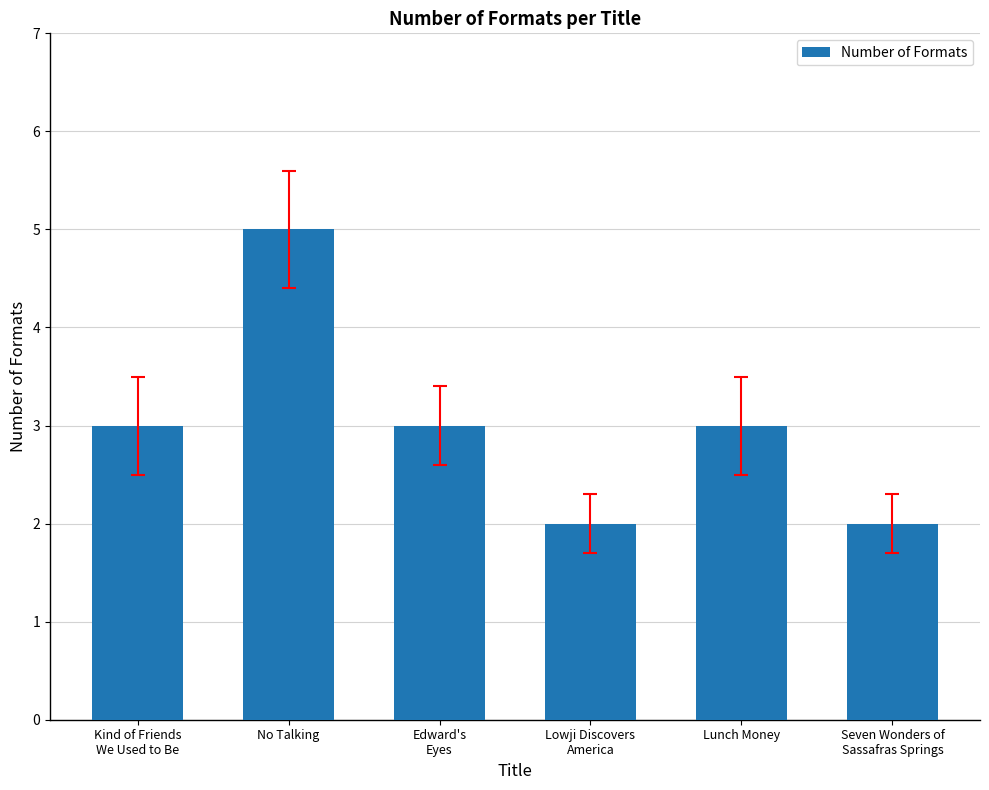

How many distinct data groups are displayed?

1